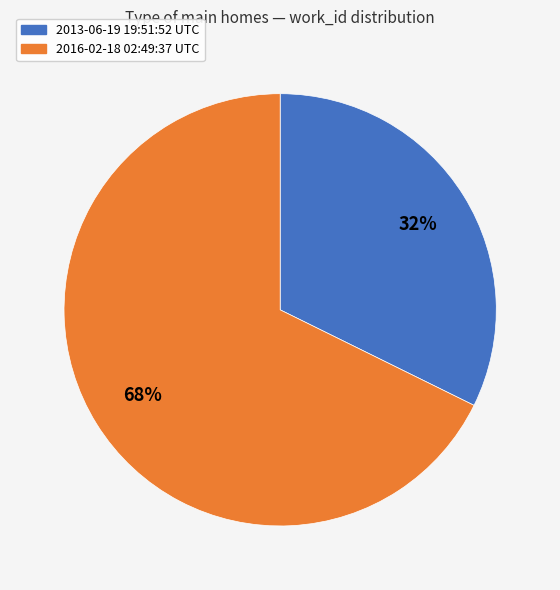

Which slice is the smallest?

2013-06-19 19:51:52 UTC